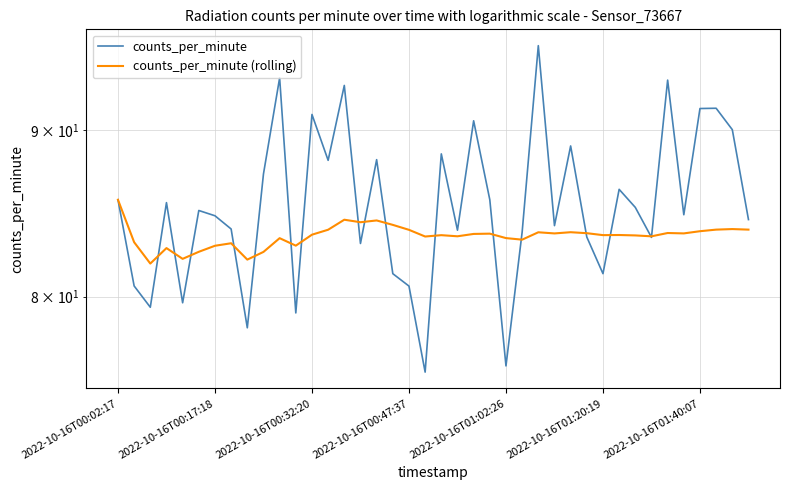

At 13, list the series in order from largest to smallest.

counts_per_minute, counts_per_minute (rolling)